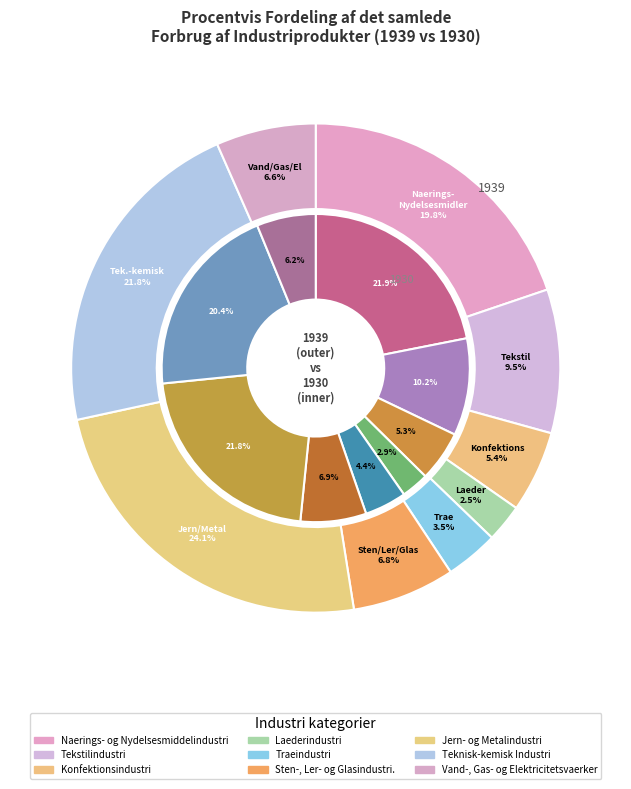

What is the total percentage of 6 and 7?

45.9%